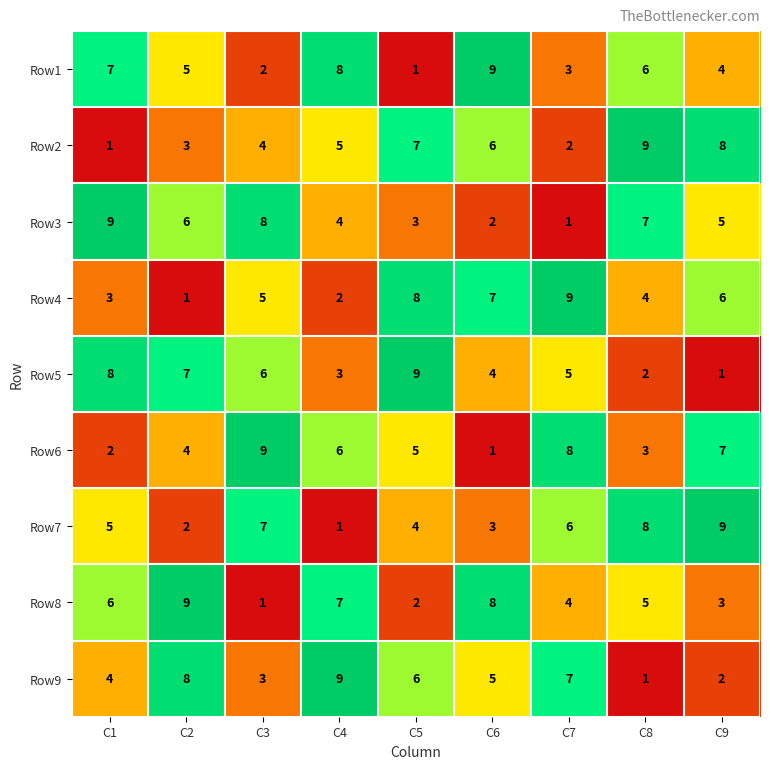

How many data points does each series have?

9